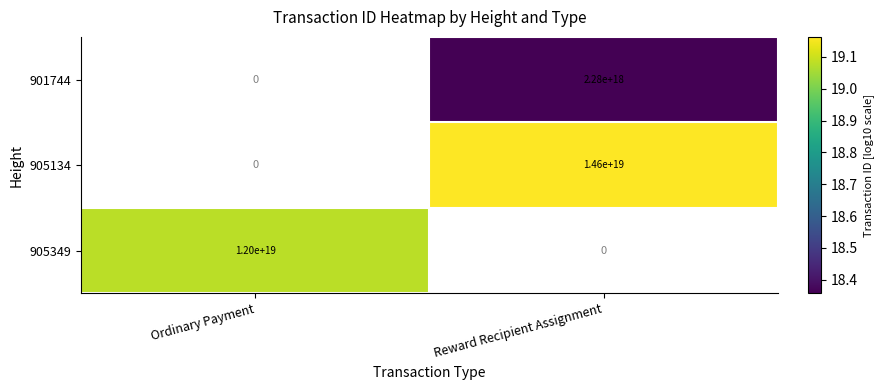

The value of 905349 at Ordinary Payment is 3752432783737529856. True or false?

False